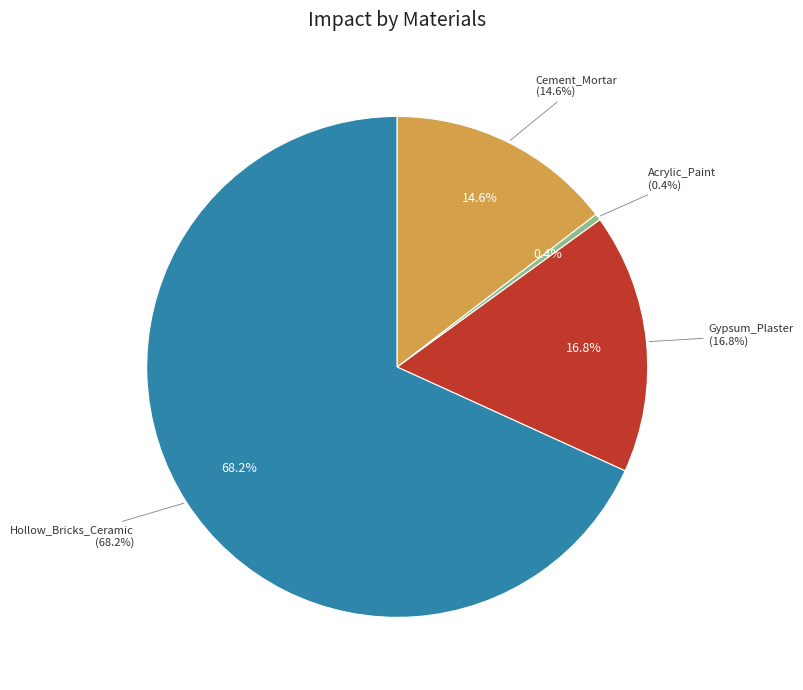

Is the sum of Cement_Mortar and Gypsum_Plaster greater than half?

No